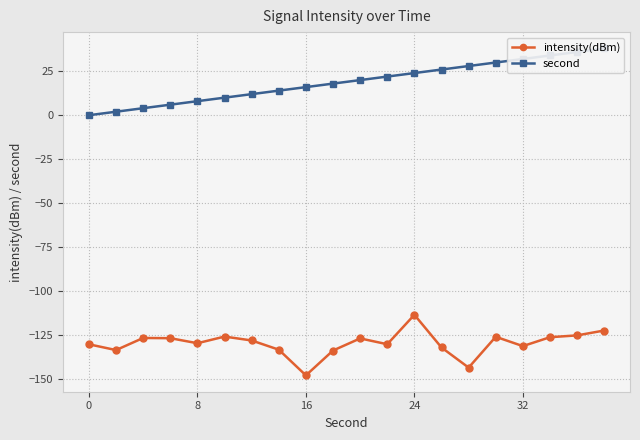

True or false: intensity(dBm) has a value of -203.5 at 24.

False